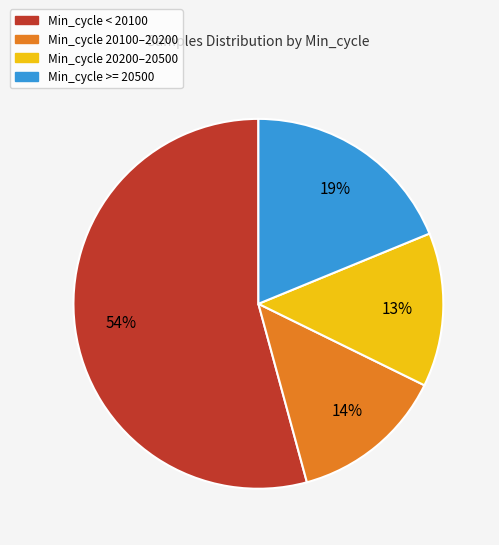

How many segments does this pie chart have?

4